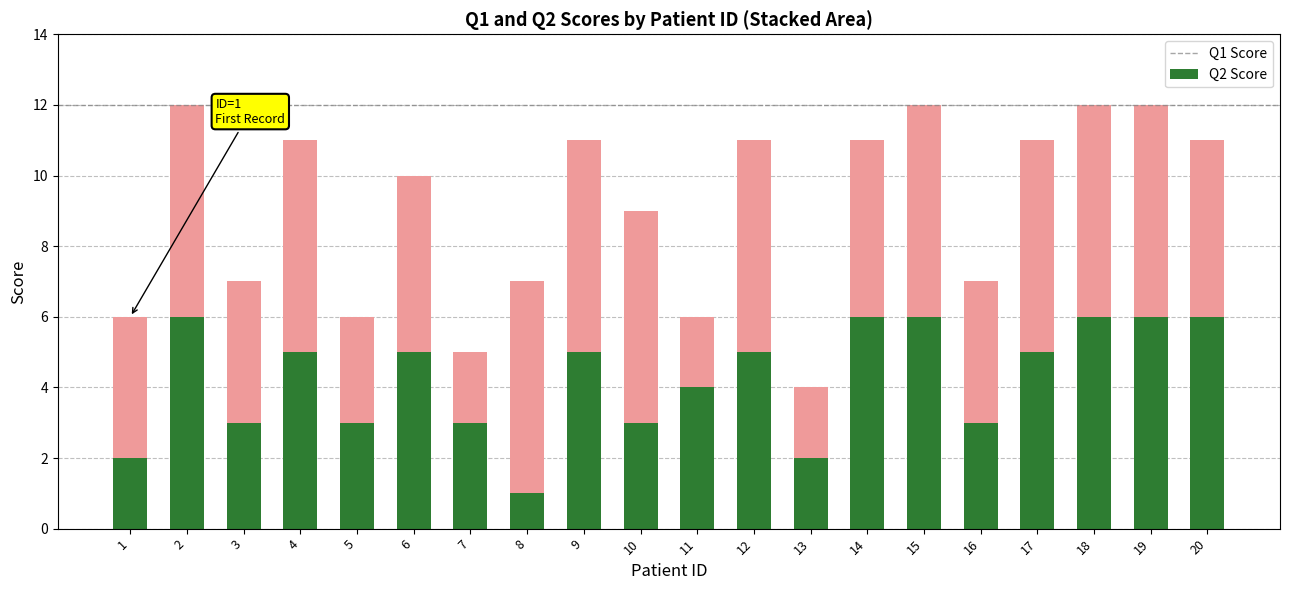

What is the total value across all series at 7?

5